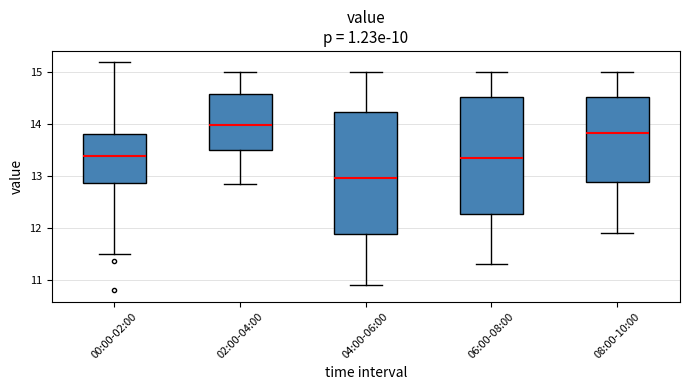

Which box has the highest median line?

02:00-04:00